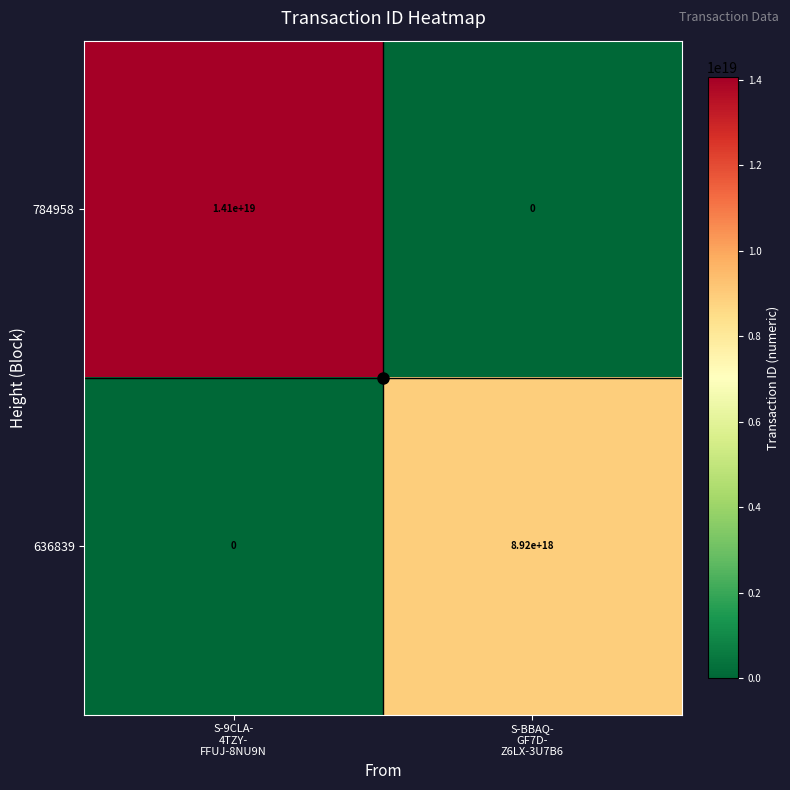

Which series has the largest range (max minus min)?

784958